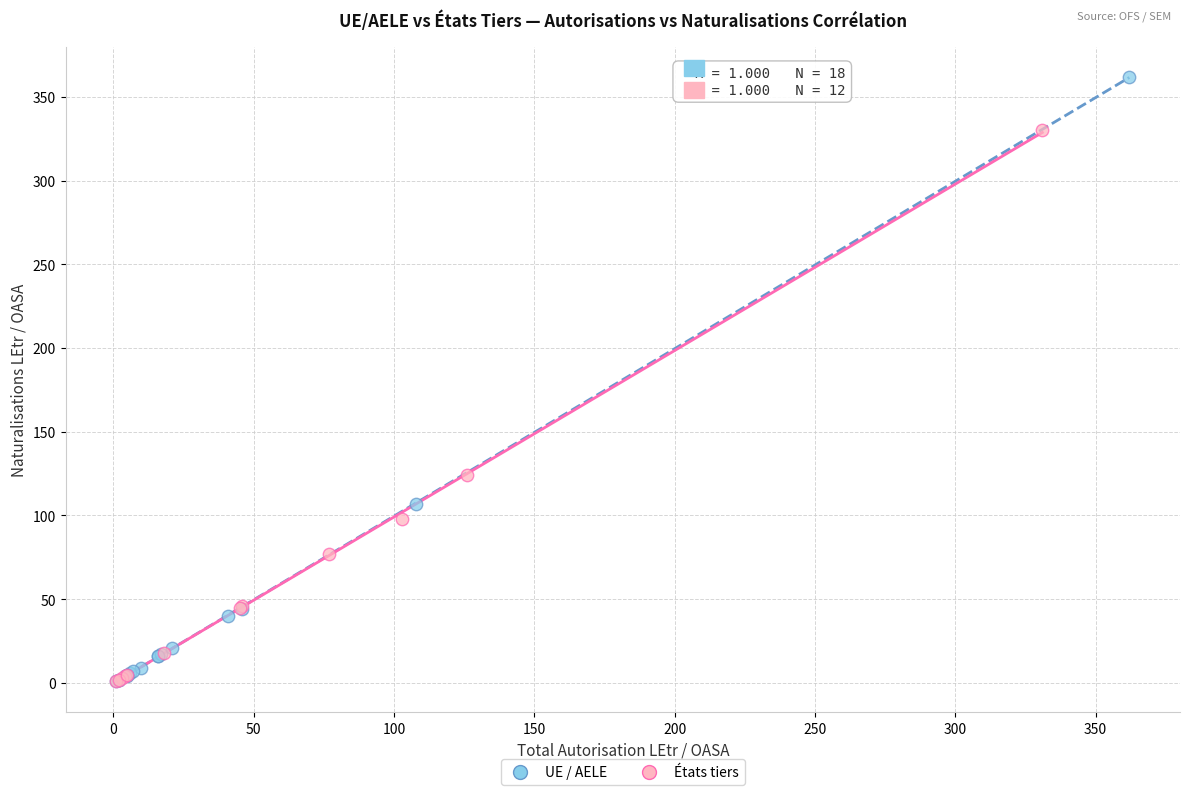

What are all the series names shown in the legend?

UE / AELE, États tiers